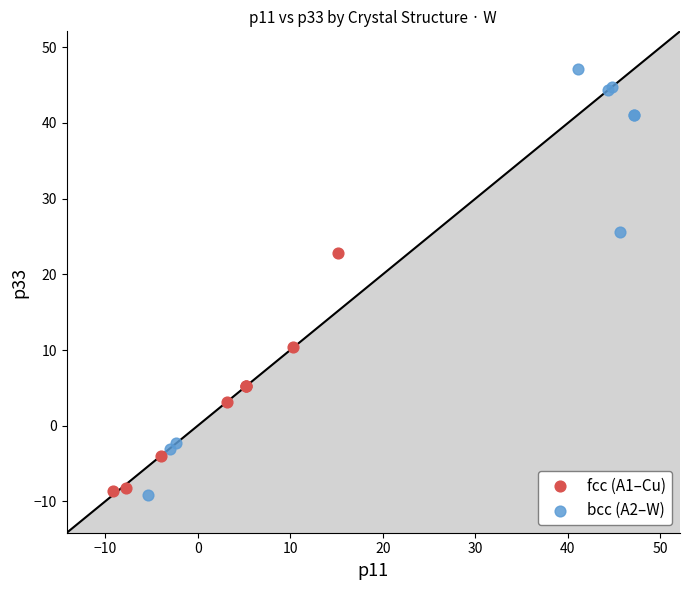

Which series has the widest spread of Y values?

bcc (A2–W)